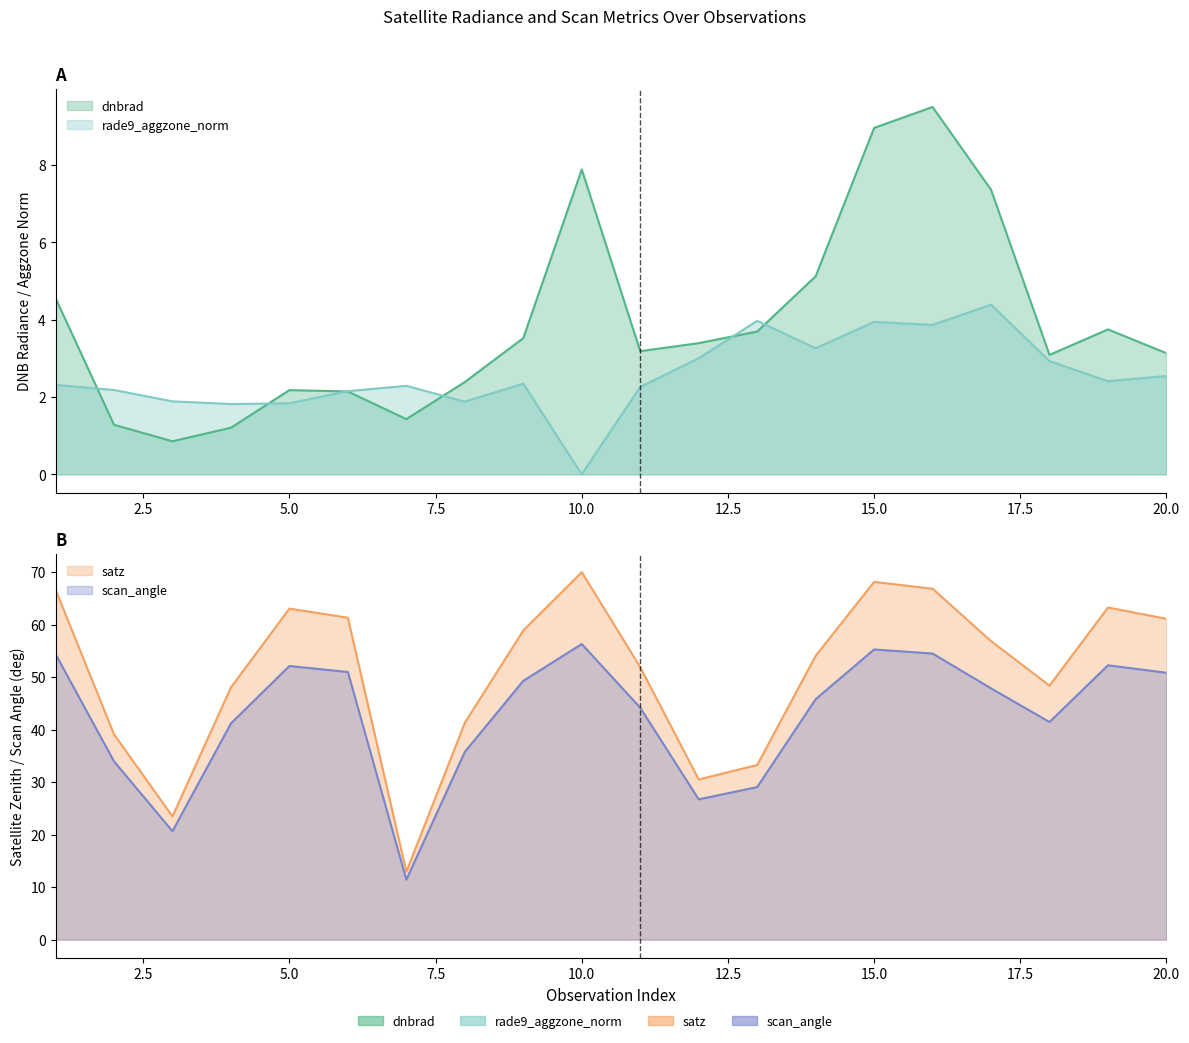

How many categories are shown in the chart?

20